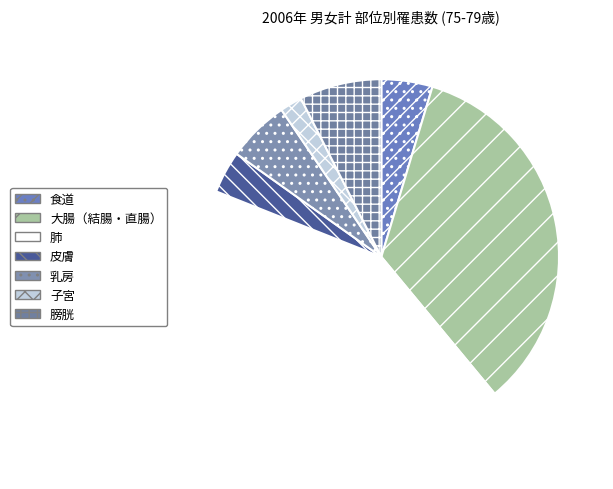

What is the change in value from 皮膚 to 子宮?

-9